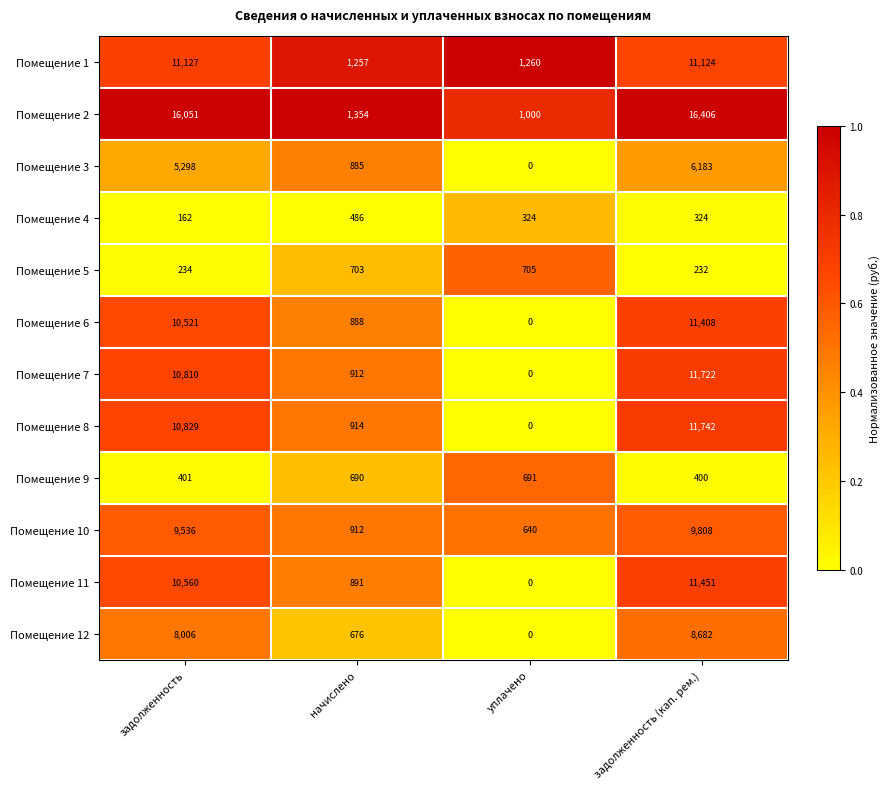

Rank the series by their maximum value, from highest to lowest.

Помещение 2, Помещение 8, Помещение 7, Помещение 11, Помещение 6, Помещение 1, Помещение 10, Помещение 12, Помещение 3, Помещение 5, Помещение 9, Помещение 4